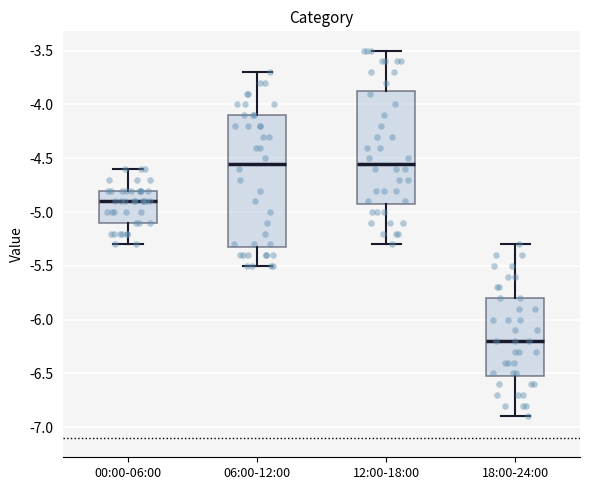

Reading left to right, read every box against the y-axis: the position of its median line, the range the box covers, and the ends of its whiskers. The values are not printed on the chart, so give them approximately, as read against the axis.

00:00-06:00: median -4.90, box -5.10 to -4.80, whiskers -5.30 to -4.60
06:00-12:00: median -4.55, box -5.30 to -4.10, whiskers -5.50 to -3.70
12:00-18:00: median -4.55, box -4.90 to -3.85, whiskers -5.30 to -3.50
18:00-24:00: median -6.20, box -6.50 to -5.80, whiskers -6.90 to -5.30